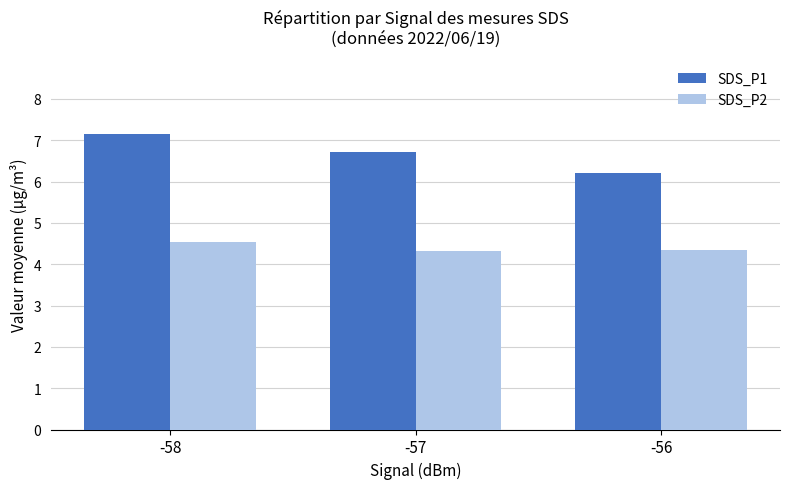

What is the value of the SDS_P1 bar at the 1st from the left?

7.2